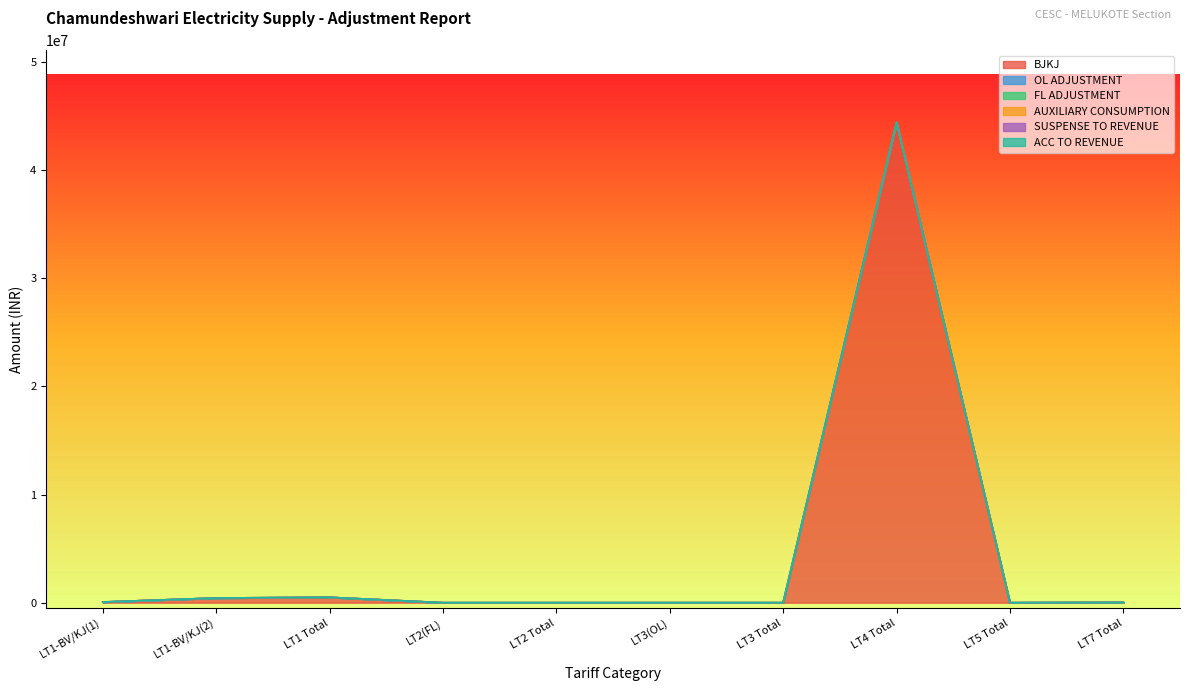

Rank the series by their maximum value, from highest to lowest.

BJKJ, OL ADJUSTMENT, FL ADJUSTMENT, AUXILIARY CONSUMPTION, SUSPENSE TO REVENUE, ACC TO REVENUE